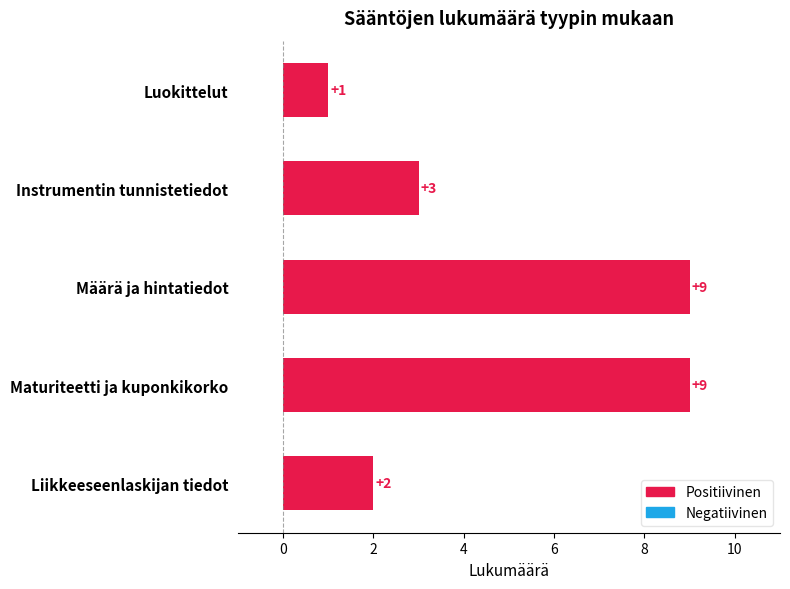

What is the value of the 3rd bar from the top?

9